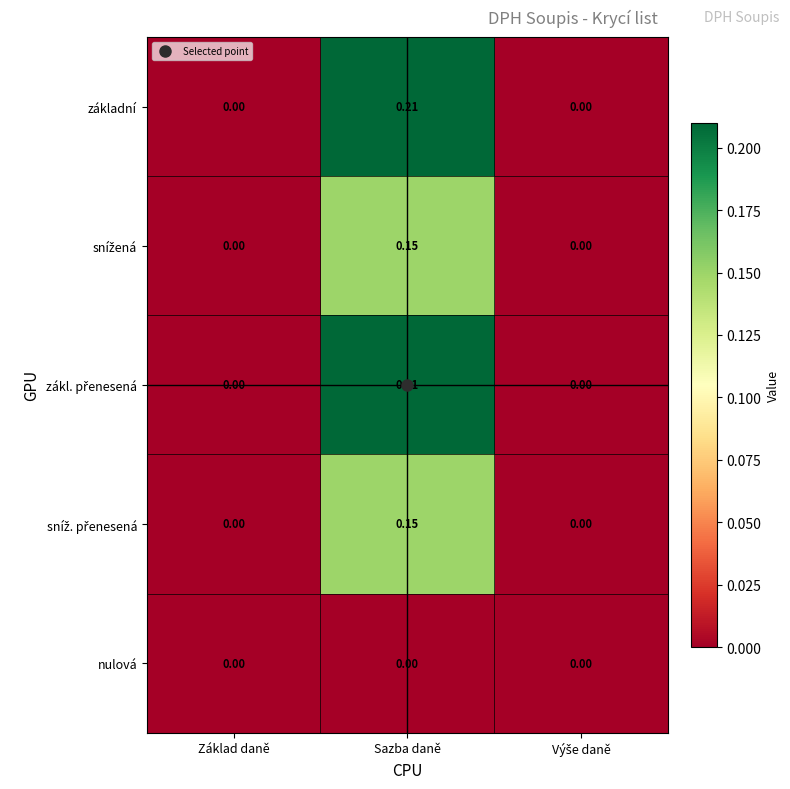

At which category is the sum across all series the highest?

Sazba daně